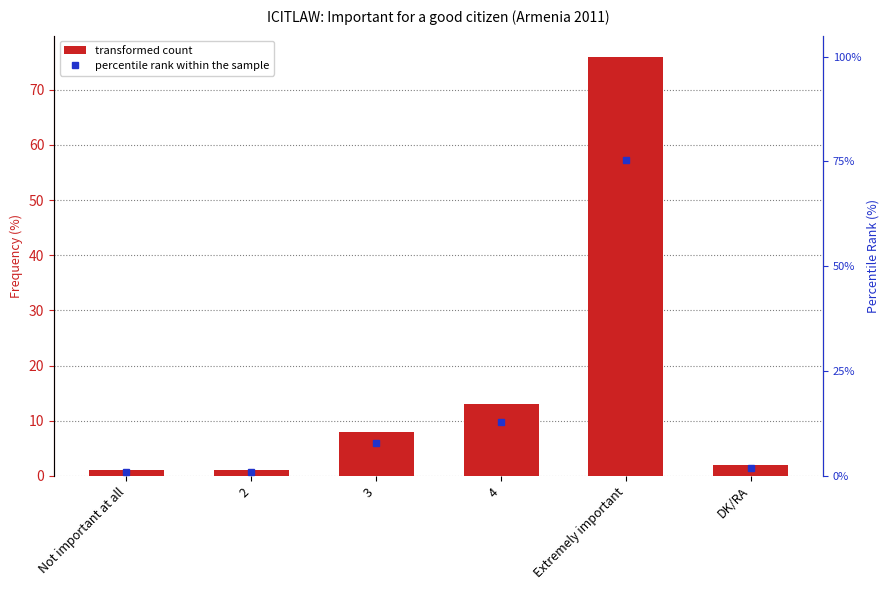

Reading right to left, extract all data points from this chart.

transformed count: DK/RA=2.0	Extremely important=76.0	4=13.0	3=8.0	2=1.0	Not important at all=1.0
percentile rank within the sample: DK/RA=2.0	Extremely important=75.2	4=12.9	3=7.9	2=1.0	Not important at all=1.0